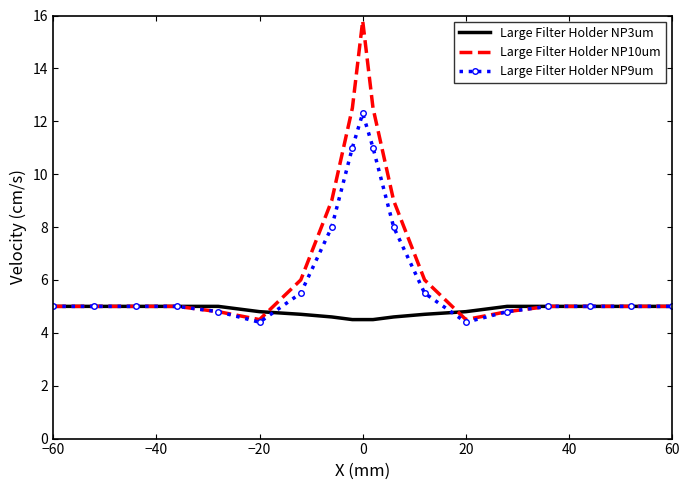

What are all the series names shown in the legend?

Large Filter Holder NP3um, Large Filter Holder NP10um, Large Filter Holder NP9um